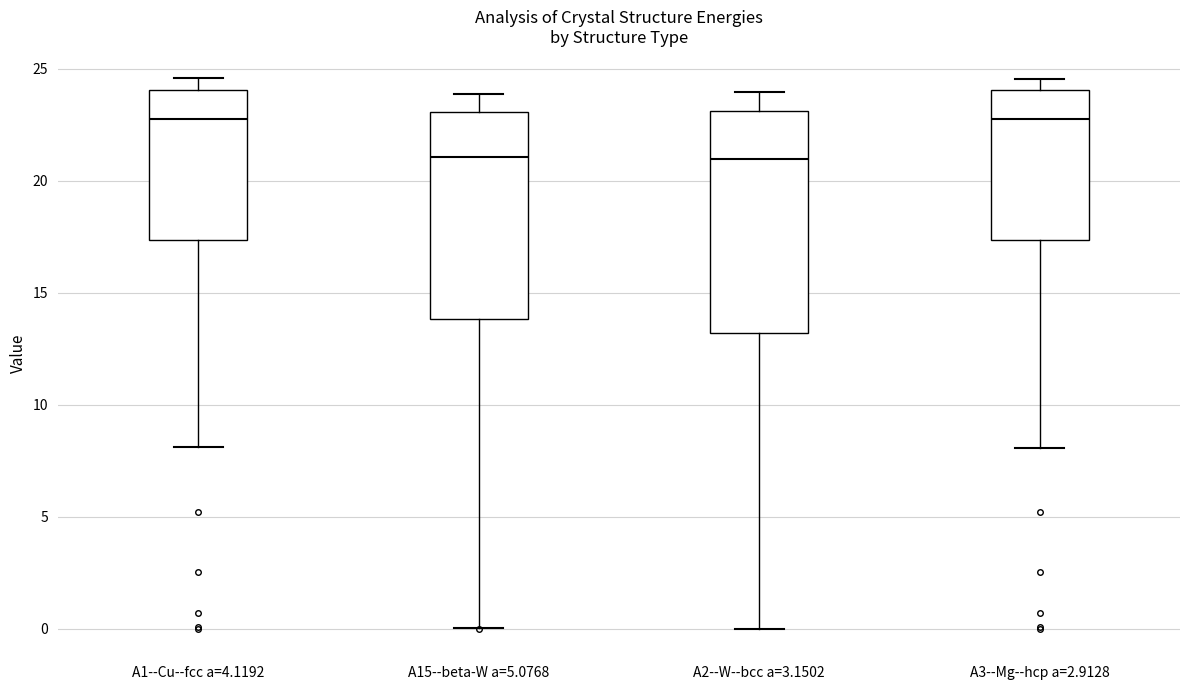

Where is the lower edge of the box for A2--W--bcc a=3.1502 on the y-axis? The values are not printed on the chart, so give them approximately, as read against the axis.

13.0